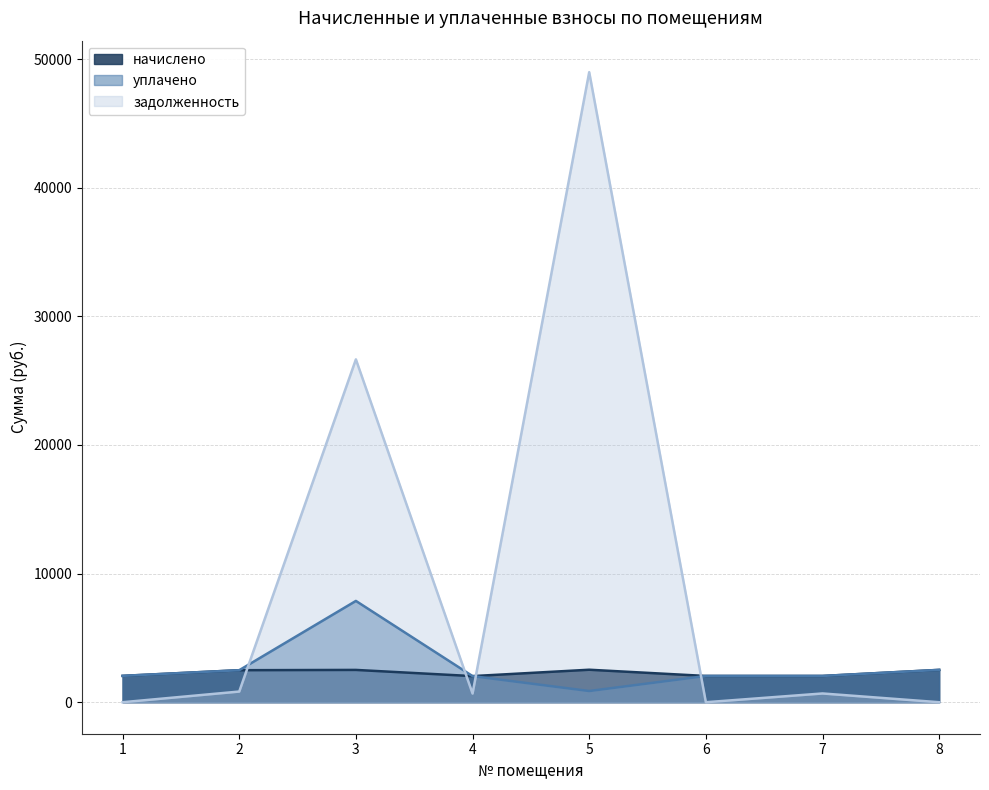

What is the value of the задолженность point at the 4th from the left?

677.0